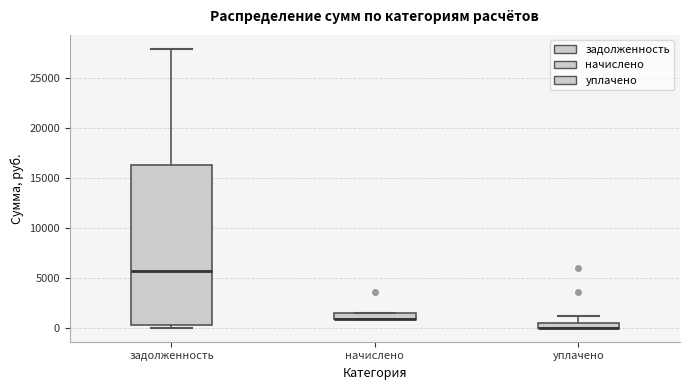

Where does the upper whisker of the box for уплачено end on the y-axis? The values are not printed on the chart, so give them approximately, as read against the axis.

1000